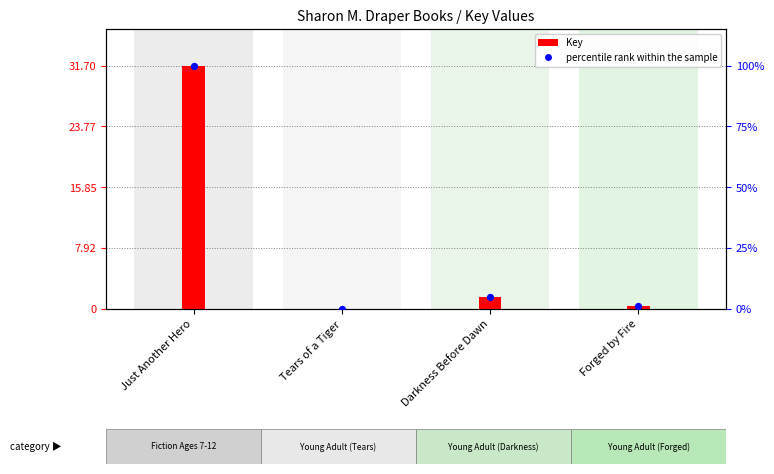

Which series contains the highest Y value?

Key